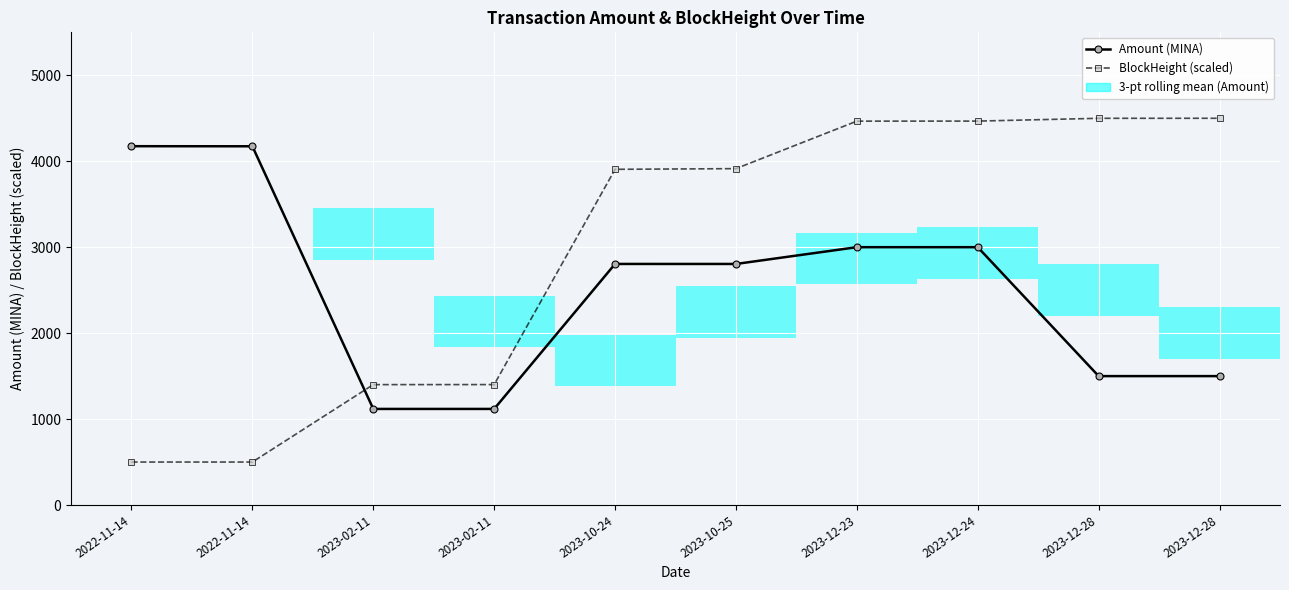

Between 2022-11-14 and 2023-12-28, which is larger?

2022-11-14